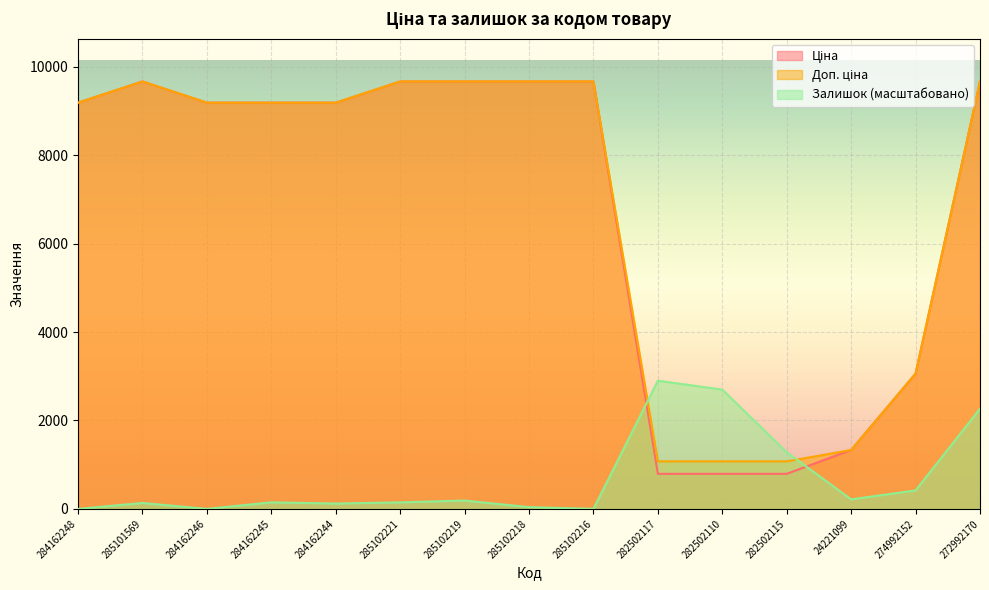

Does the chart display data point markers on the line(s)?

No